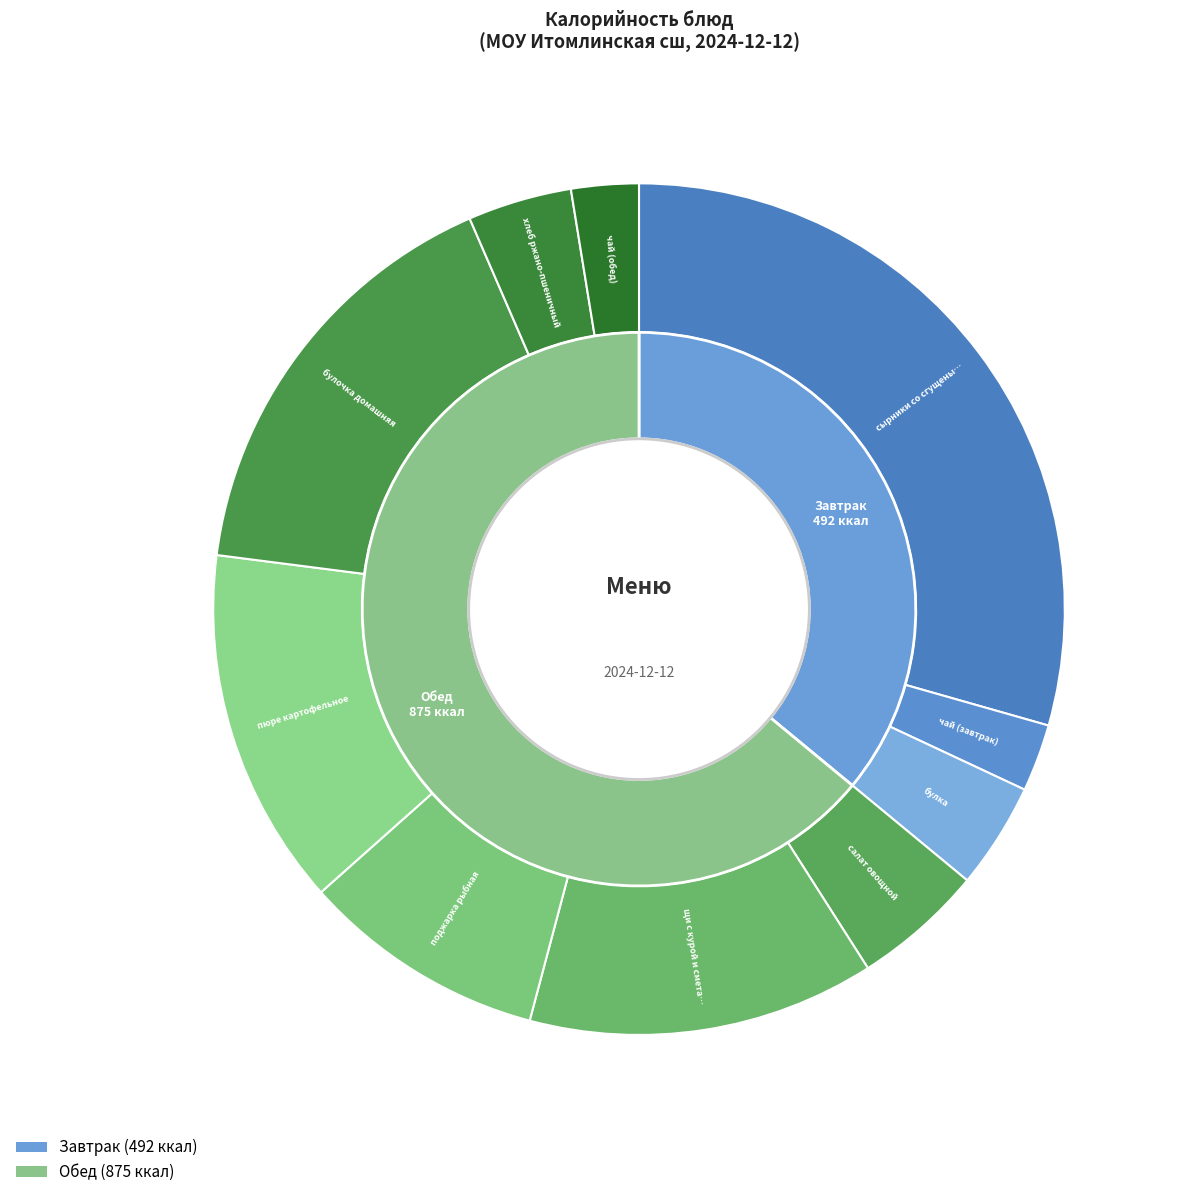

Does any single category account for the majority?

No